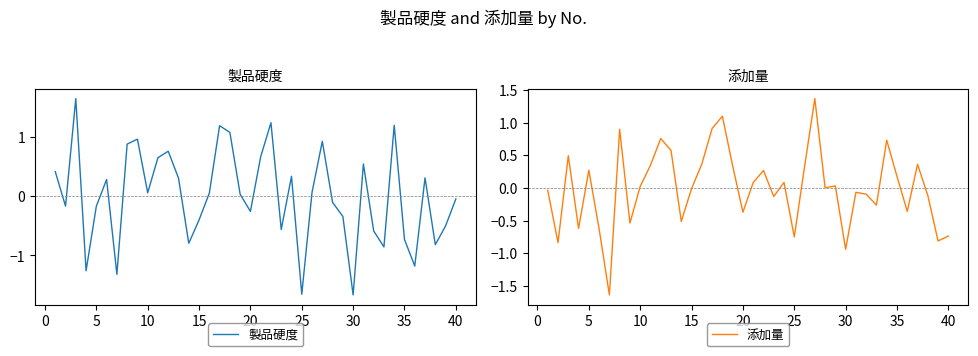

The 製品硬度 series shows -1.7 at 30. True or false?

True